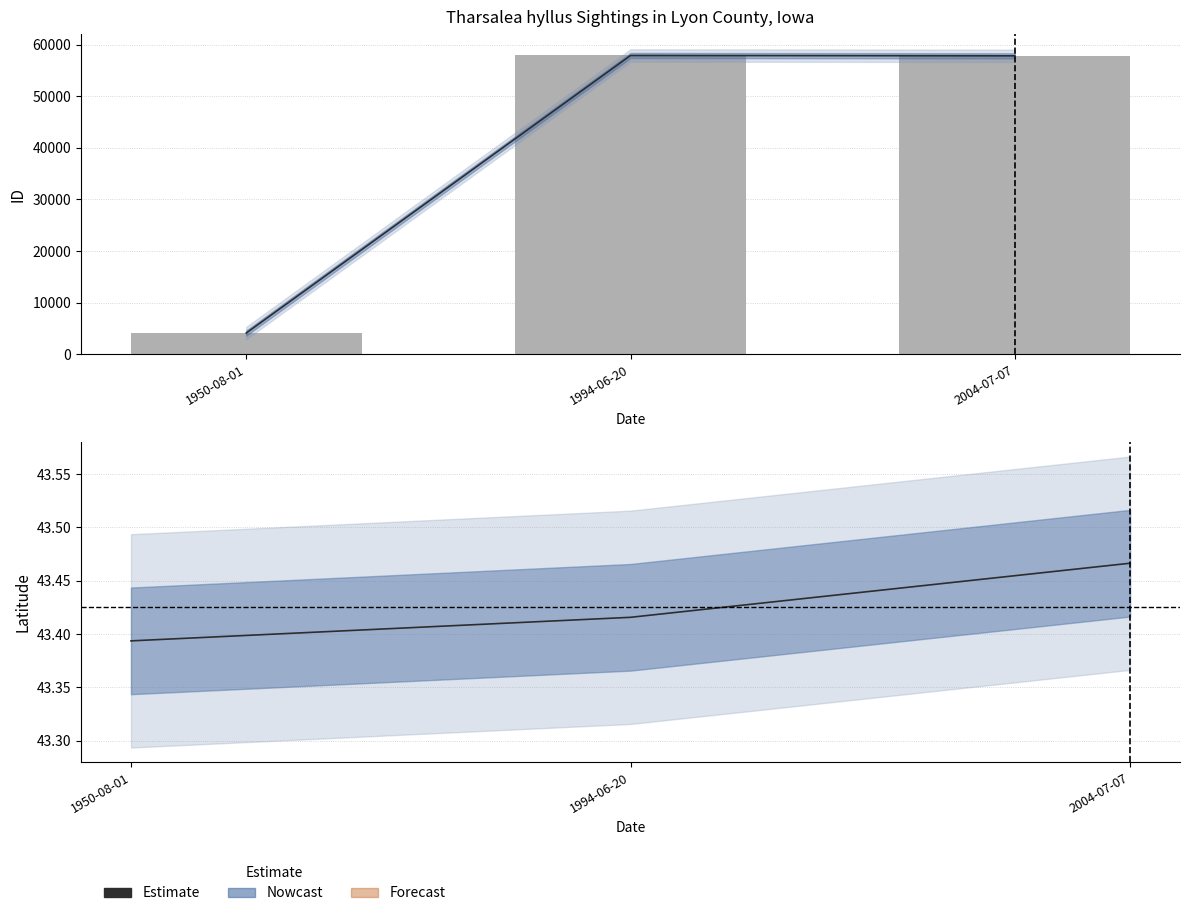

List the series in order of their peak value, highest first.

ID, Latitude